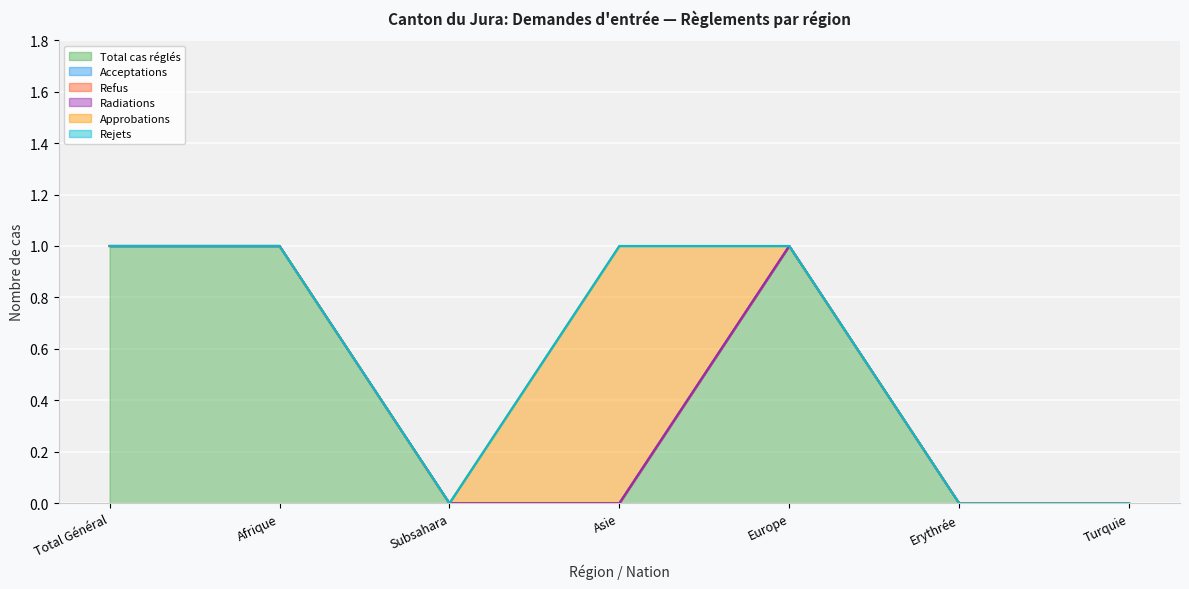

What are all the series names shown in the legend?

Total cas réglés, Acceptations, Refus, Radiations, Approbations, Rejets